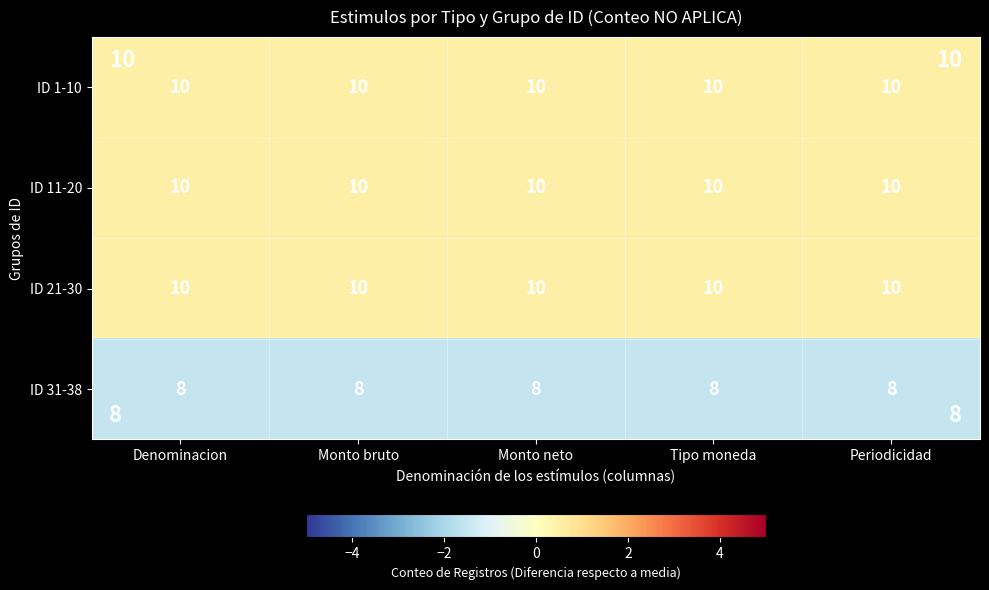

What is the smallest value displayed?

8